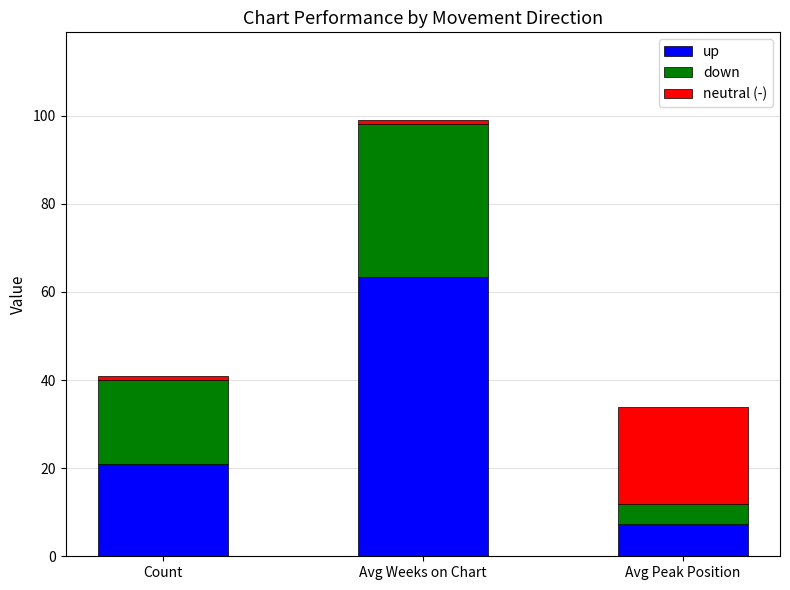

What is the lowest value of the up series?

7.4